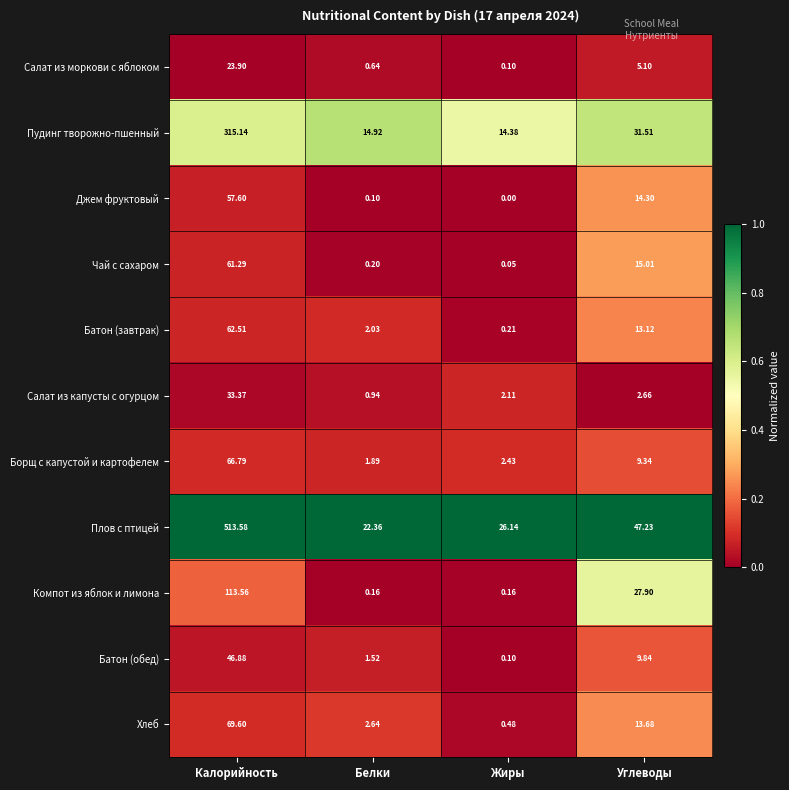

Which series has the largest range (max minus min)?

Плов с птицей